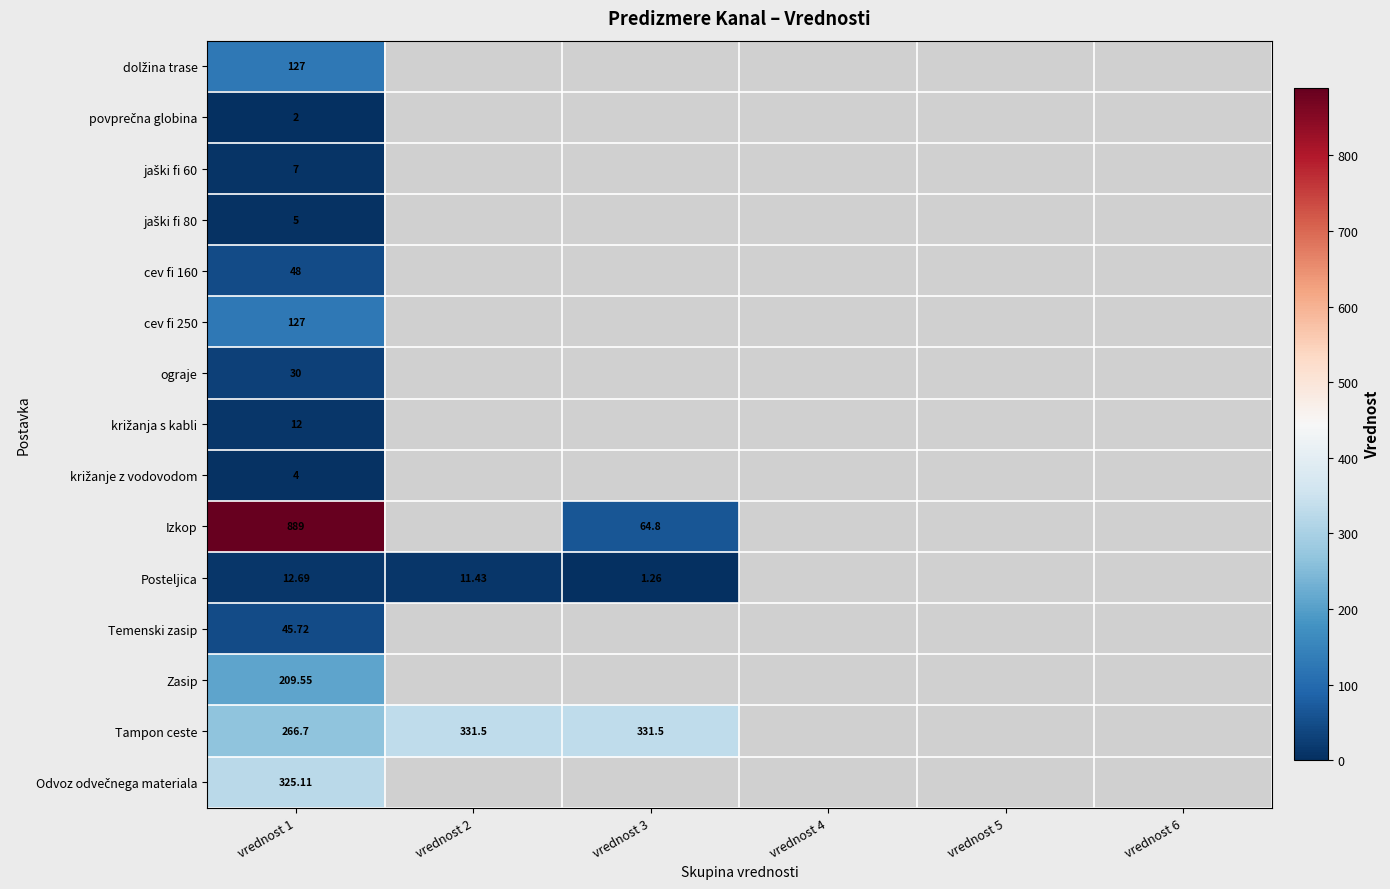

Which series has the widest spread of values?

Izkop